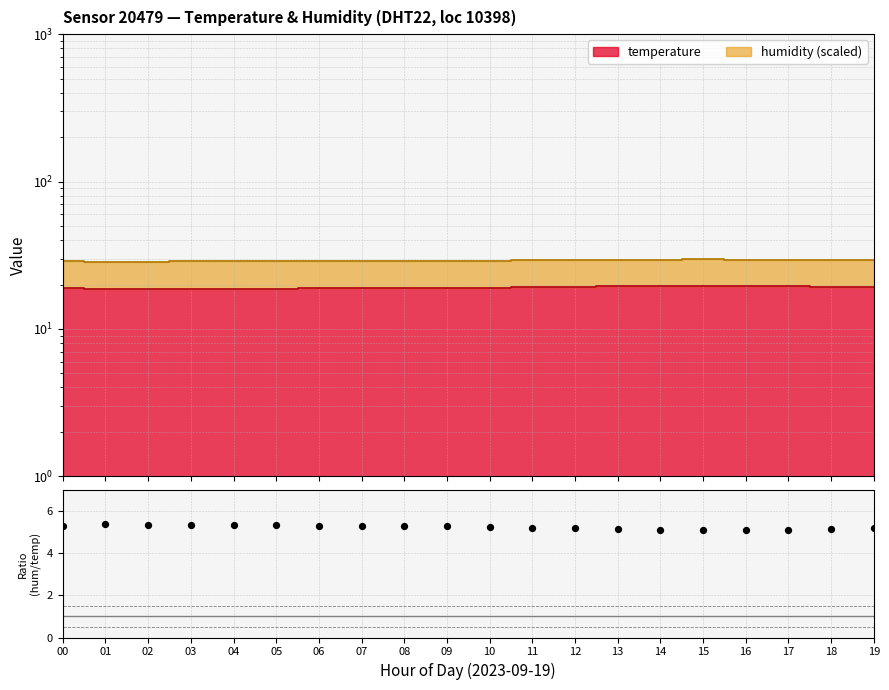

What is the ratio of the value at 17 to the value at 01?

1.0